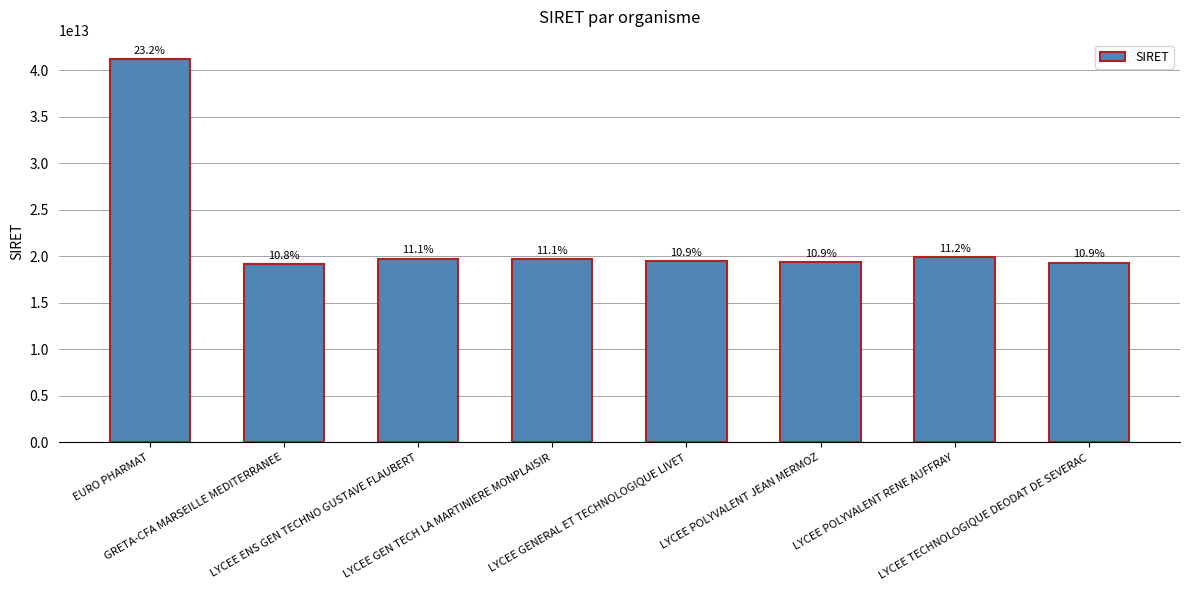

List the labels in order of value, smallest first.

GRETA-CFA MARSEILLE MEDITERRANEE, LYCEE TECHNOLOGIQUE DEODAT DE SEVERAC, LYCEE POLYVALENT JEAN MERMOZ, LYCEE GENERAL ET TECHNOLOGIQUE LIVET, LYCEE GEN TECH LA MARTINIERE MONPLAISIR, LYCEE ENS GEN TECHNO GUSTAVE FLAUBERT, LYCEE POLYVALENT RENE AUFFRAY, EURO PHARMAT